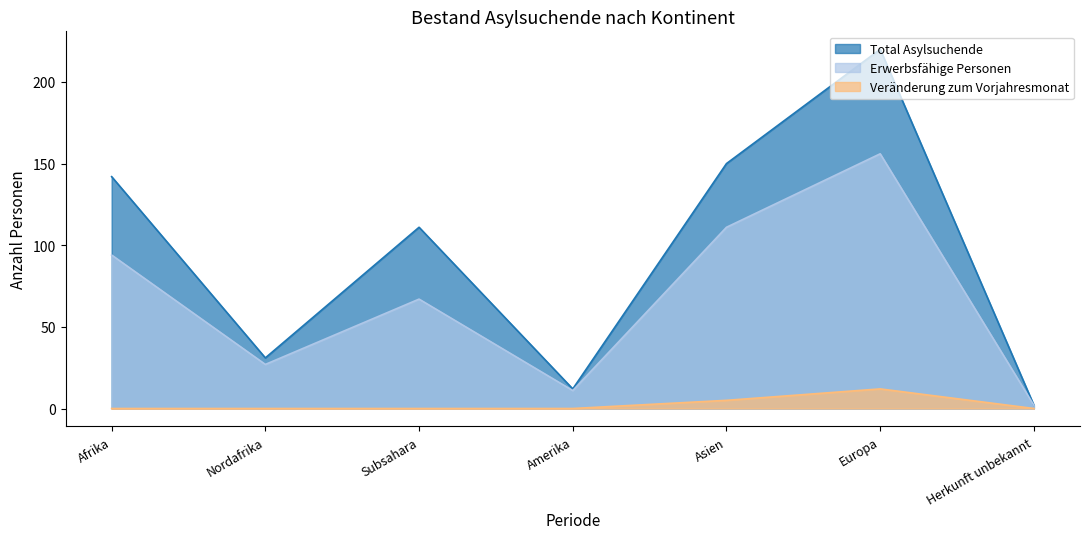

The Erwerbsfähige Personen series shows 40 at Nordafrika. True or false?

False